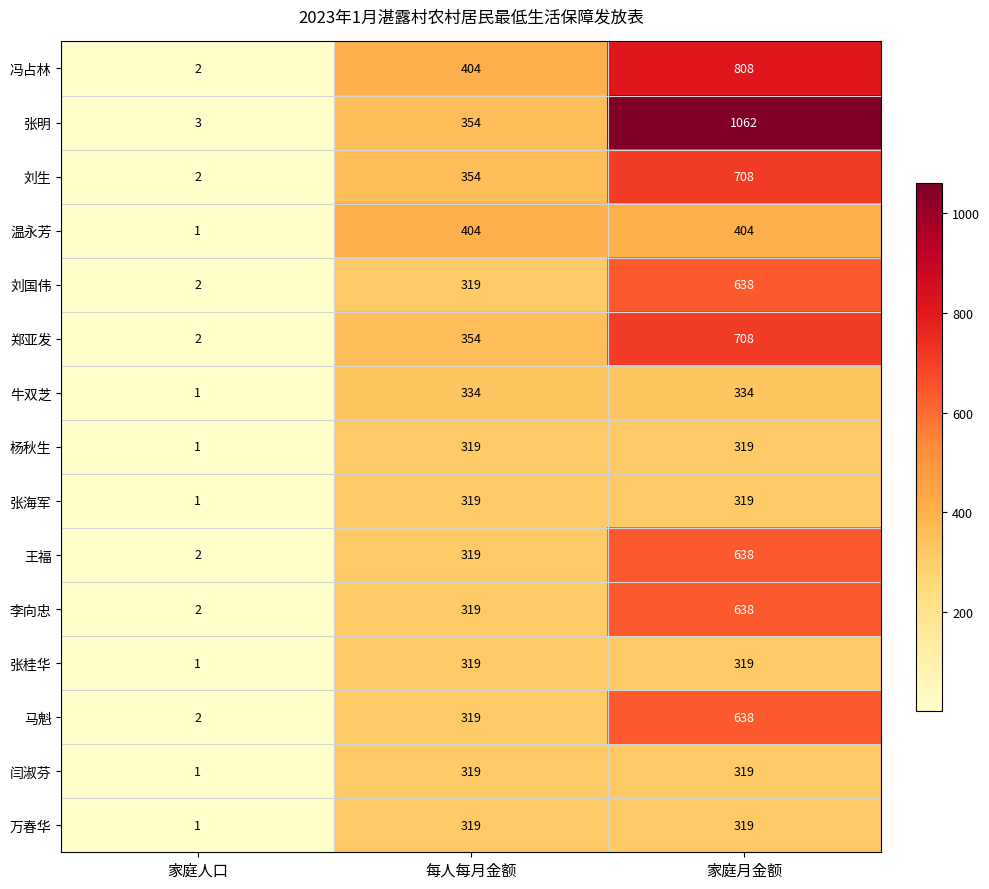

The value of 张海军 at 家庭月金额 is 319. True or false?

True